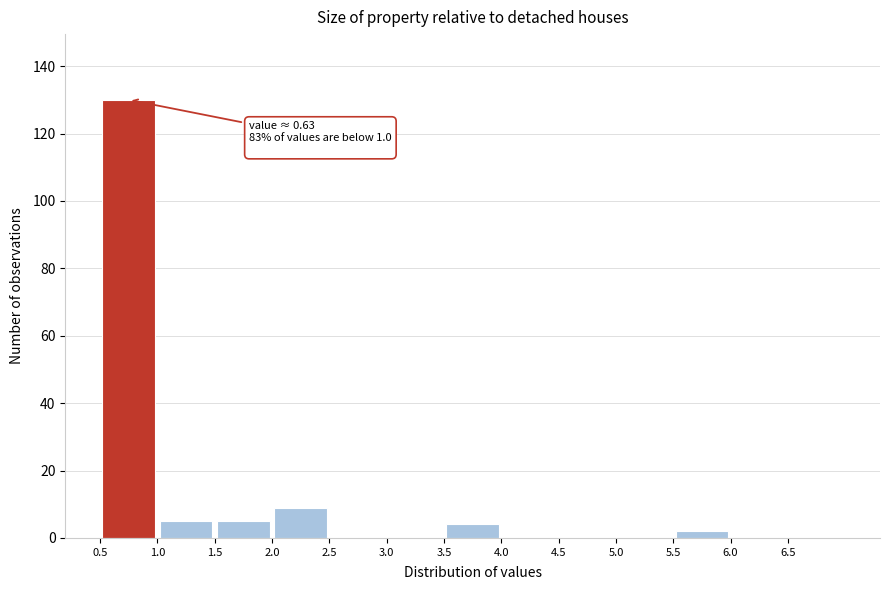

Which range on the x-axis has the tallest bar?

0.5 to 1.0